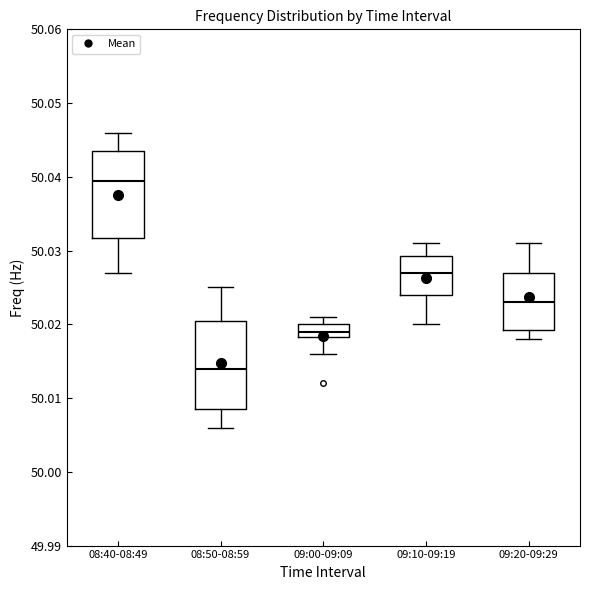

Where does the lower whisker of the box for 08:50-08:59 end on the y-axis? The values are not printed on the chart, so give them approximately, as read against the axis.

50.006